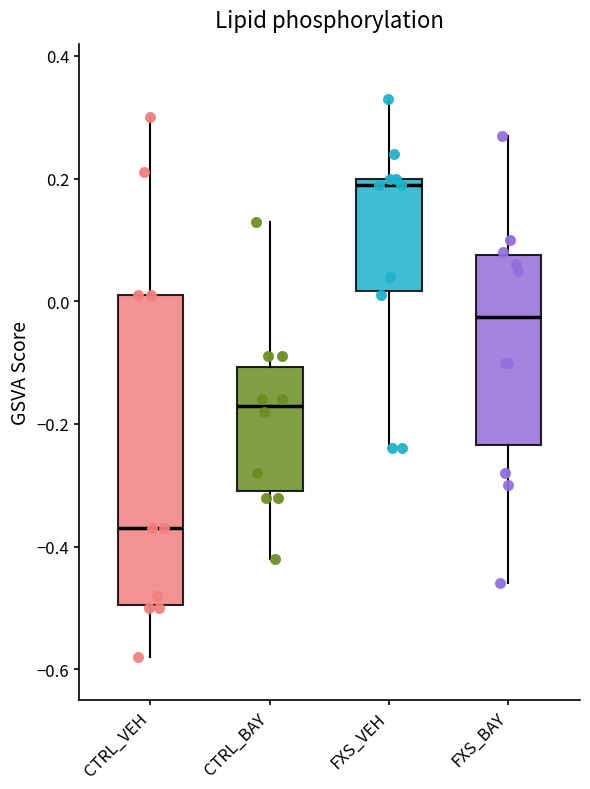

Reading left to right, read every box against the y-axis: the position of its median line, the range the box covers, and the ends of its whiskers. The values are not printed on the chart, so give them approximately, as read against the axis.

CTRL_VEH: median -0.36, box -0.50 to 0.02, whiskers -0.58 to 0.30
CTRL_BAY: median -0.16, box -0.30 to -0.10, whiskers -0.42 to 0.14
FXS_VEH: median 0.20 (just below the box's upper edge), box 0.02 to 0.20, whiskers -0.24 to 0.34
FXS_BAY: median -0.02, box -0.24 to 0.08, whiskers -0.46 to 0.28